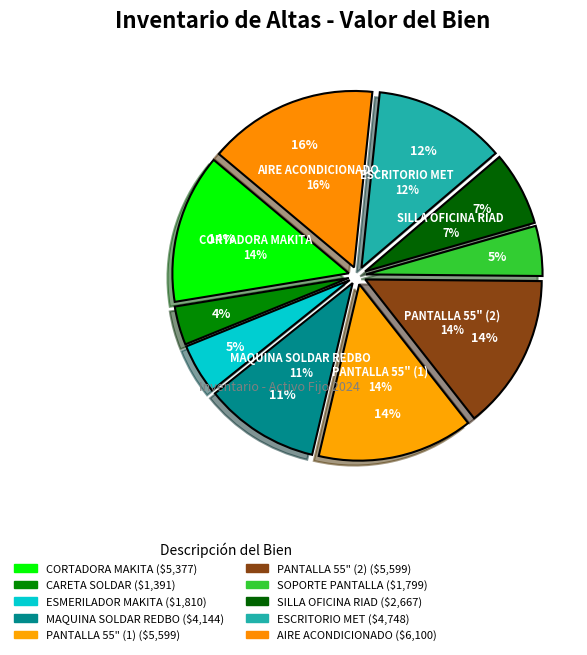

To the nearest percent, what is the difference between the largest and smallest slice percentages?

12%